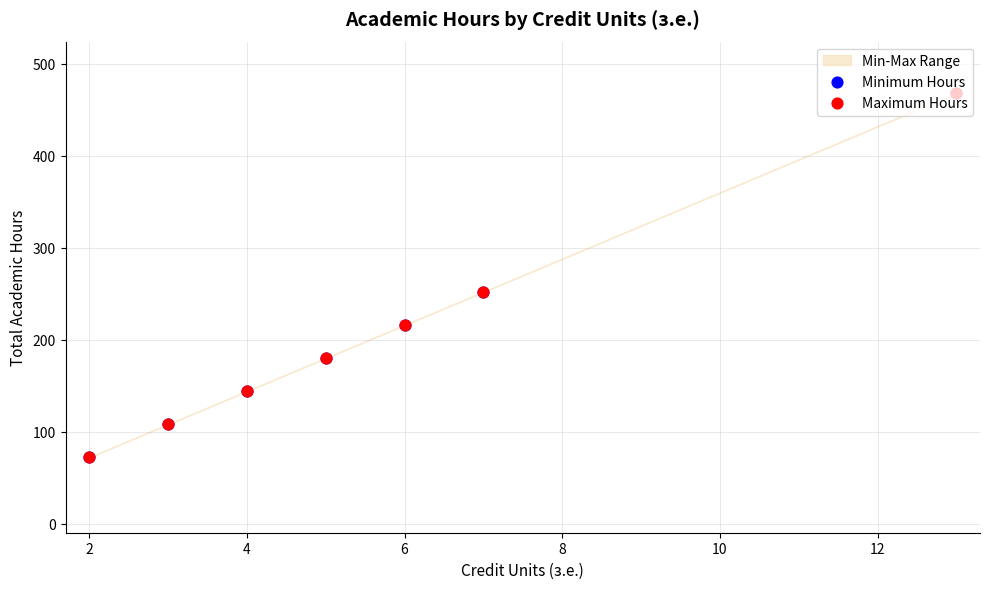

At how many categories does at least one series exceed 170?

4